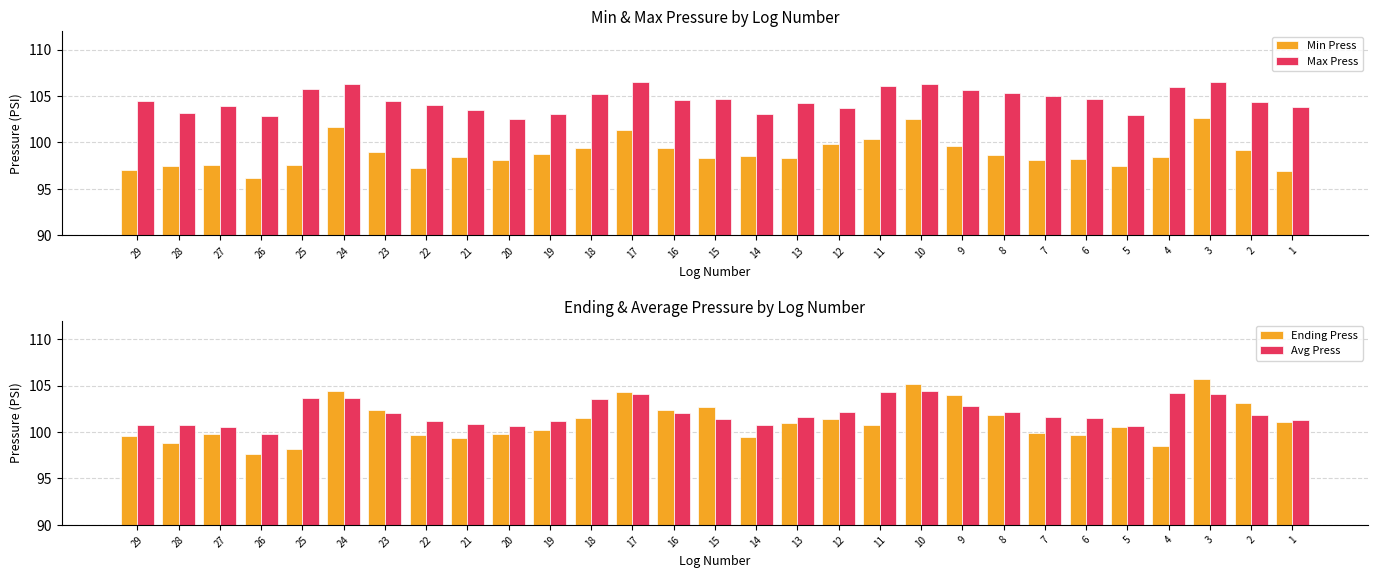

The Ending Press series shows 55.8 at 19. True or false?

False